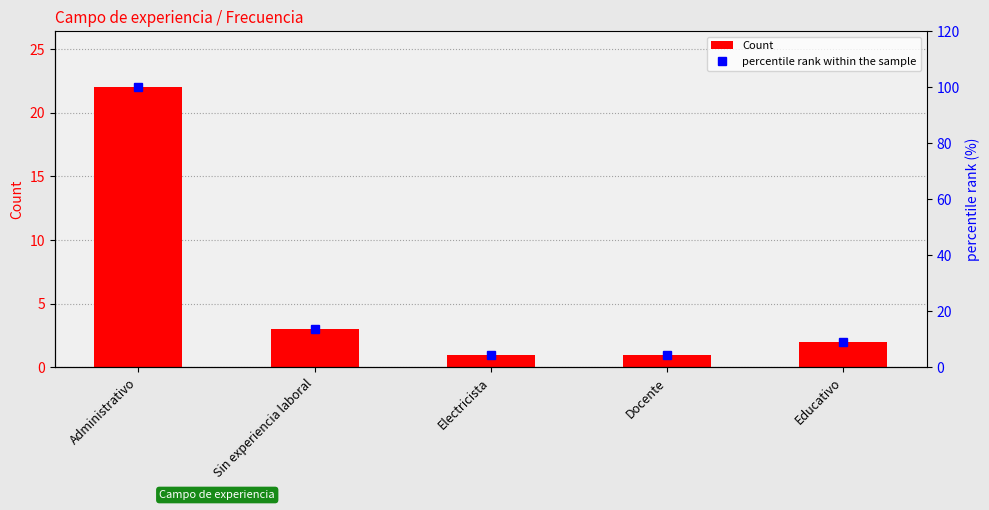

What is the value of the Count bar at the 5th from the left?

2